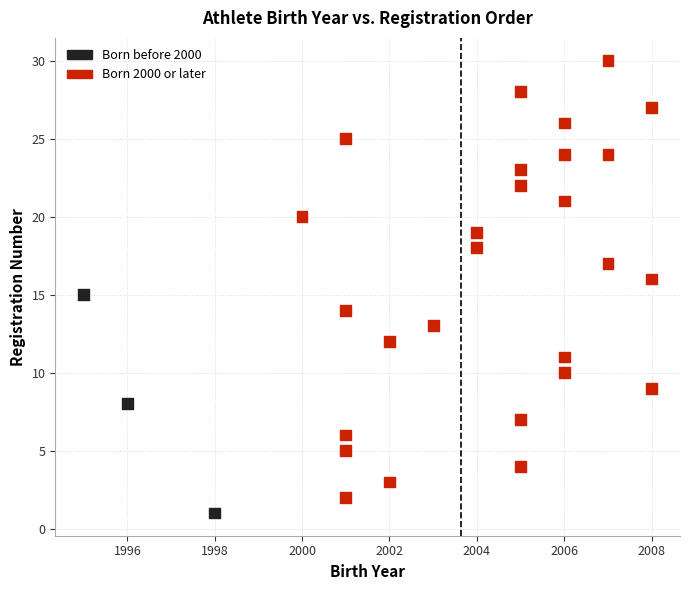

What is the range of X values (max minus min)?

13